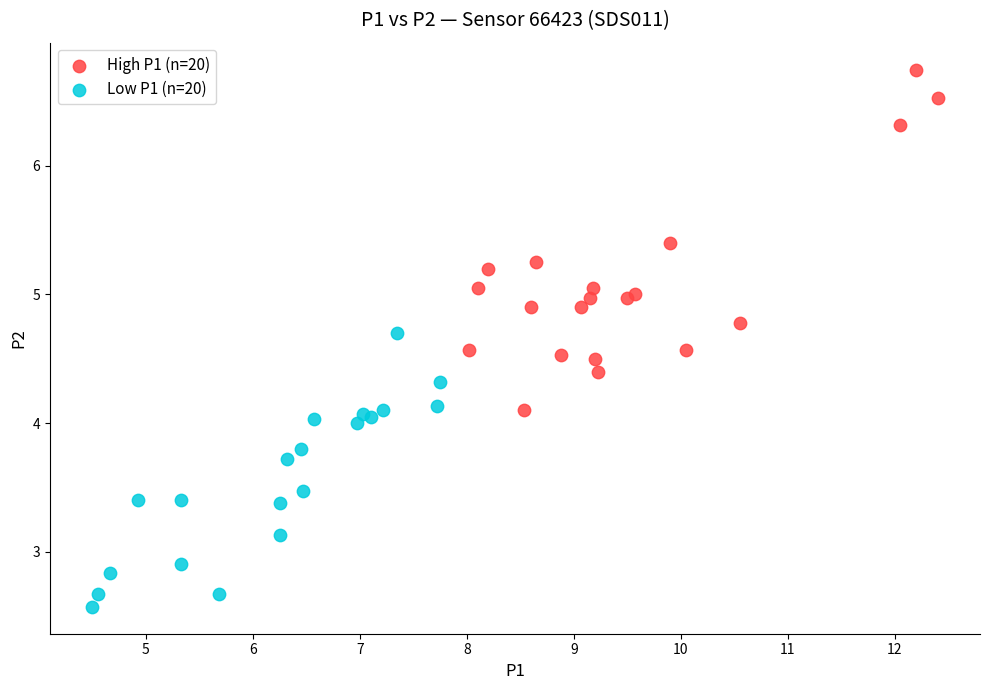

Which series reaches the maximum Y coordinate?

High P1 (n=20)